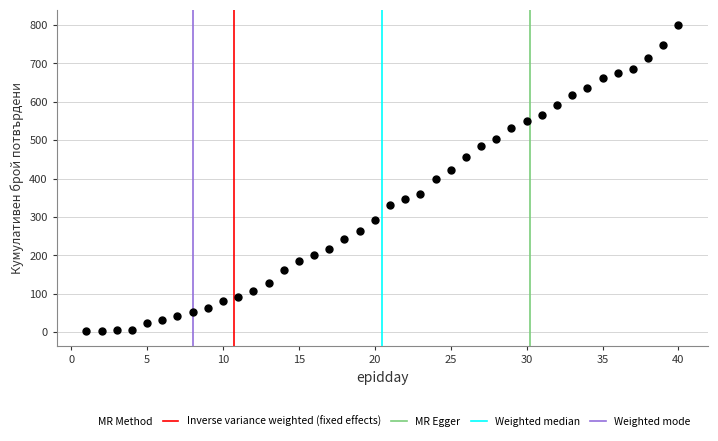

What is the range of X values (max minus min)?

39